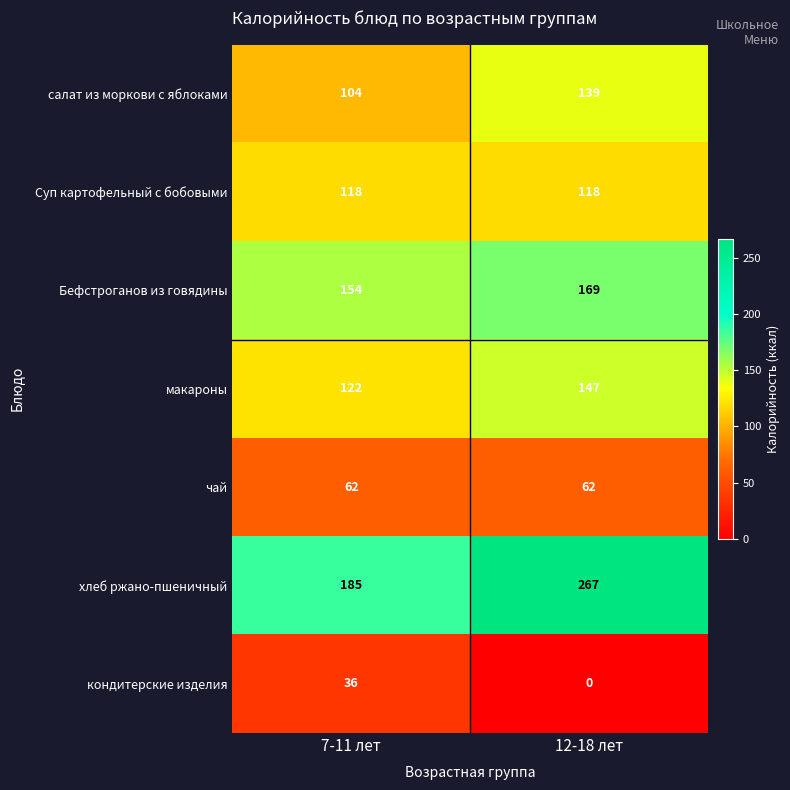

Reading left to right, extract all data points from this chart.

салат из моркови с яблоками: 7-11 лет=104	12-18 лет=139
Суп картофельный с бобовыми: 7-11 лет=118	12-18 лет=118
Бефстроганов из говядины: 7-11 лет=154	12-18 лет=169
макароны: 7-11 лет=122	12-18 лет=147
чай: 7-11 лет=62	12-18 лет=62
хлеб ржано-пшеничный: 7-11 лет=185	12-18 лет=267
кондитерские изделия: 7-11 лет=36	12-18 лет=0